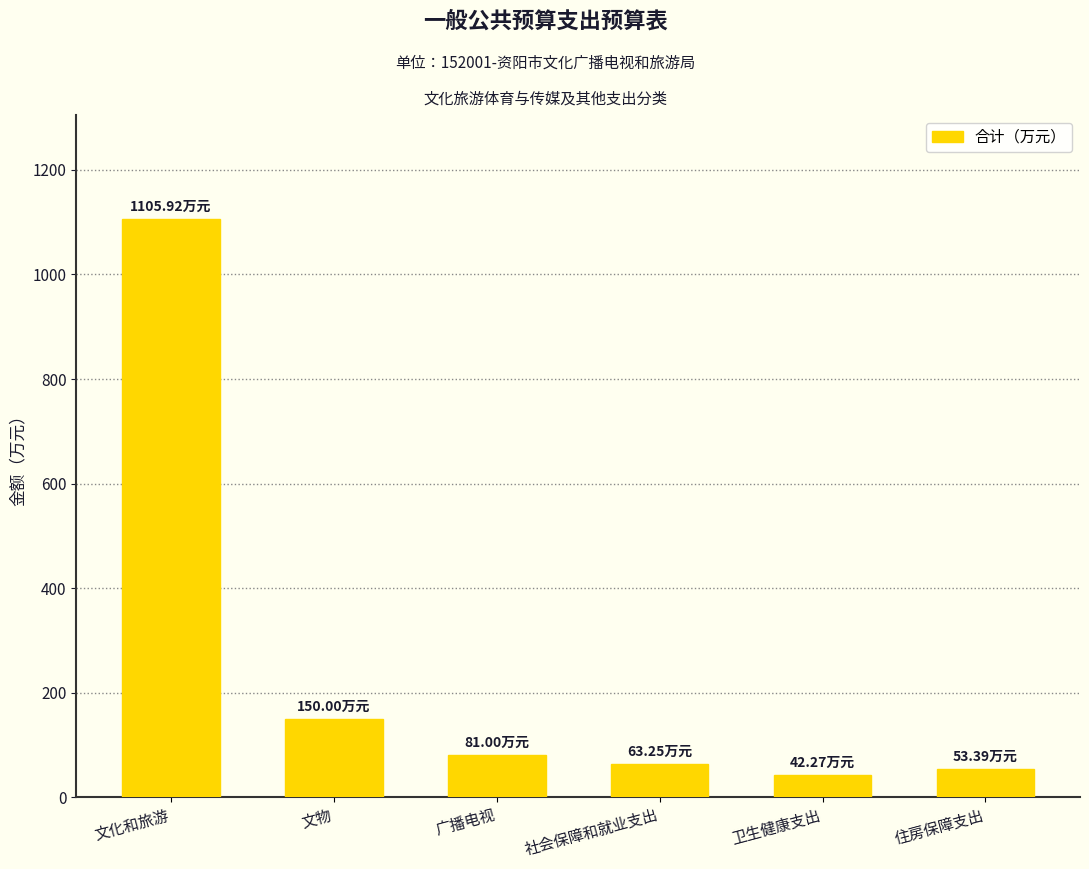

What is the change in value from 社会保障和就业支出 to 住房保障支出?

-9.9